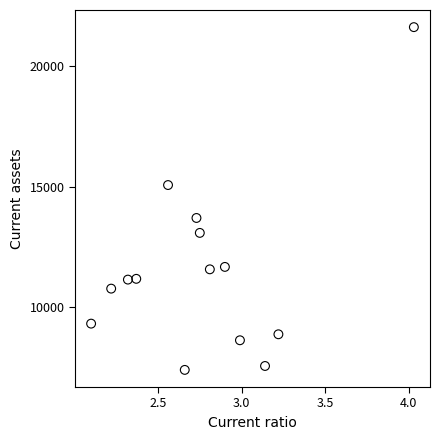

What is the range of Y values (max minus min)?

14198